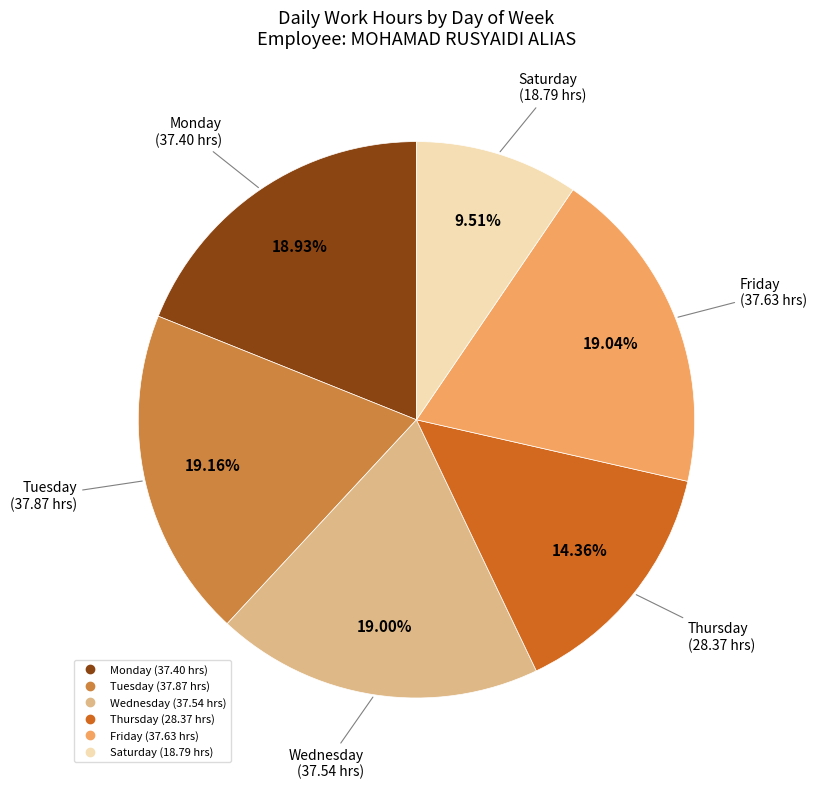

Does any single category account for the majority?

No